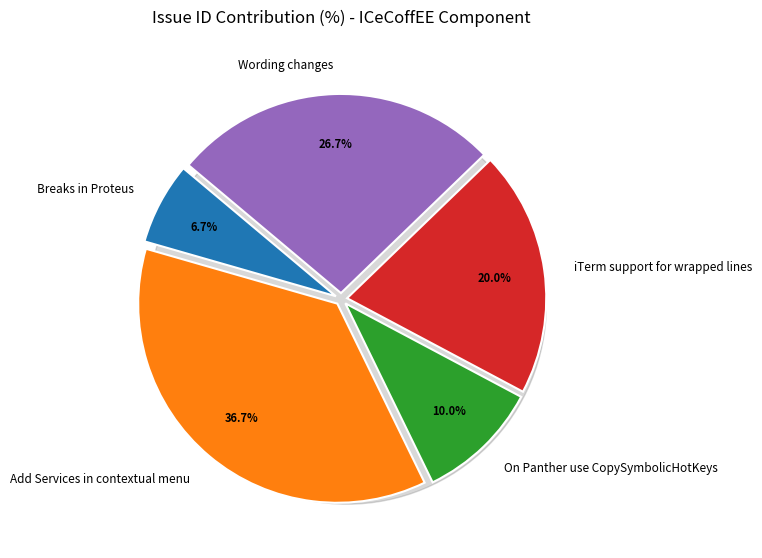

How many segments does this pie chart have?

5